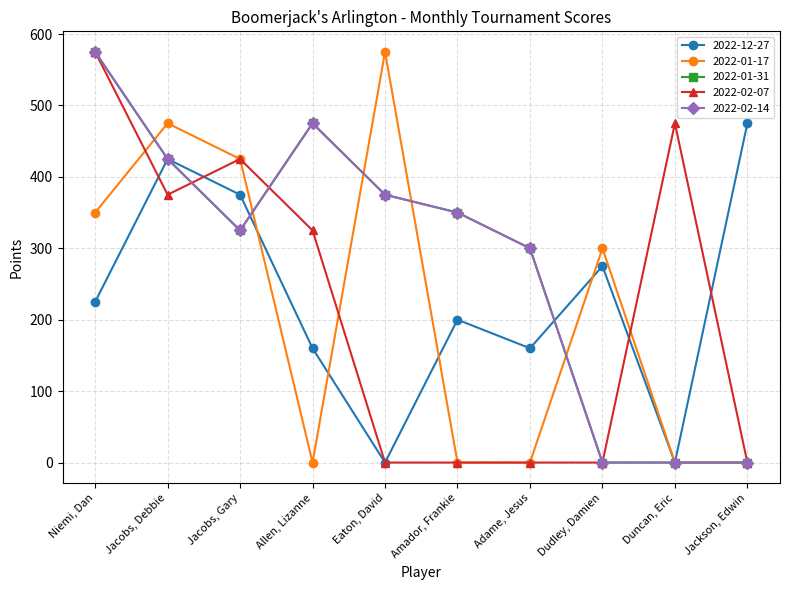

Reading left to right, list all the values displayed in this chart.

2022-12-27: 225	425	375	160	0	200	160	275	0	475
2022-01-17: 350	475	425	0	575	0	0	300	0	0
2022-01-31: 575	425	325	475	375	350	300	0	0	0
2022-02-07: 575	375	425	325	0	0	0	0	475	0
2022-02-14: 575	425	325	475	375	350	300	0	0	0